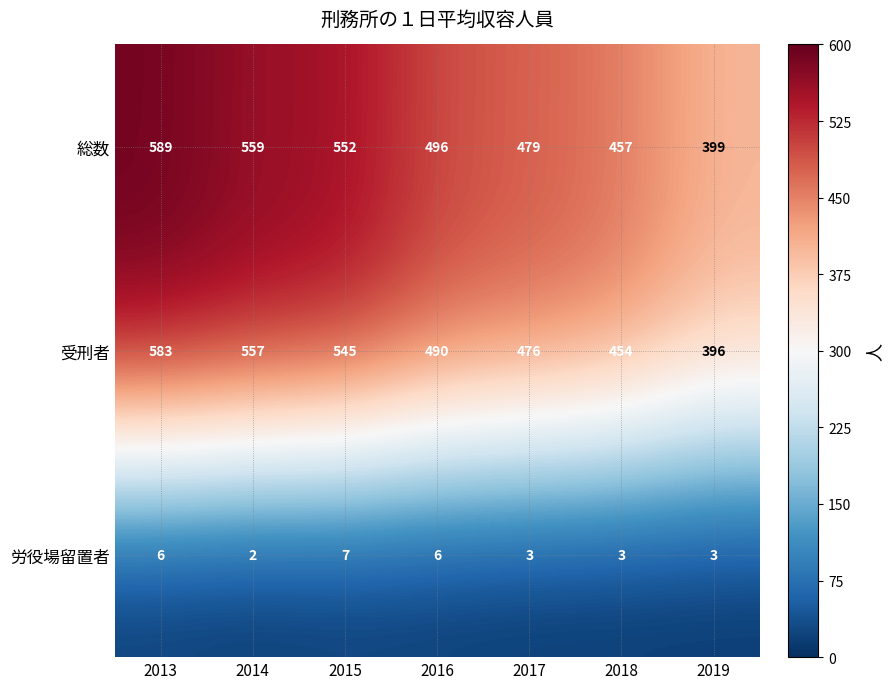

Read the 総数 value at 2018, to the nearest 10.

460